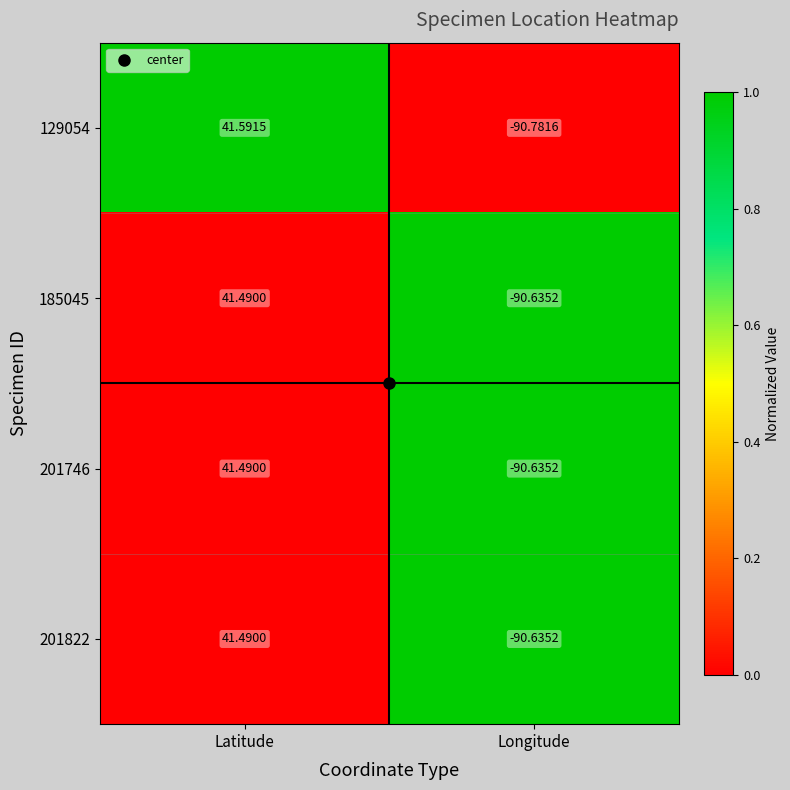

Where is 201746 nearest to the value -24?

Latitude